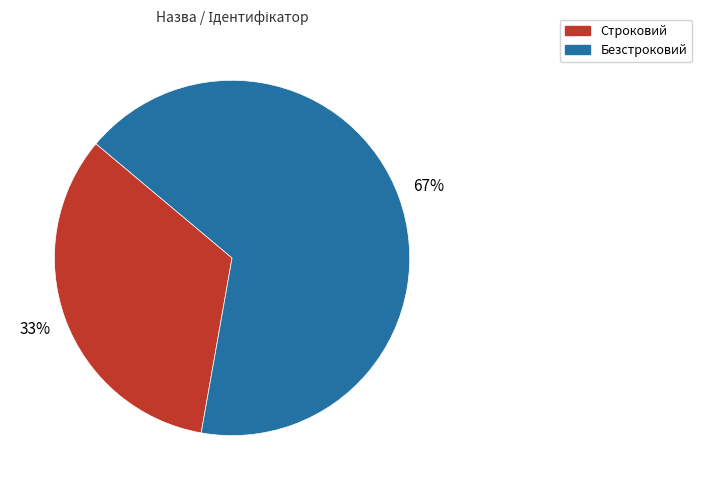

How many segments does this pie chart have?

2